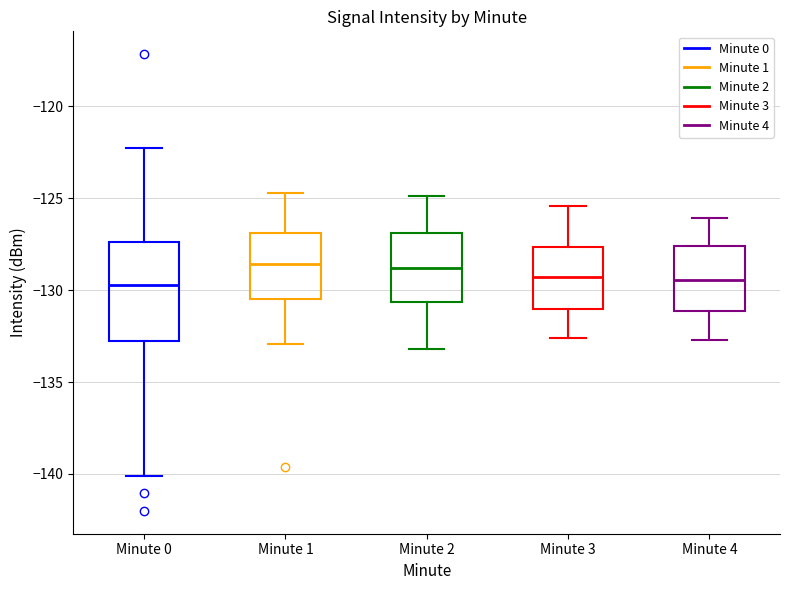

Reading left to right, transcribe this box plot: for each box, give where its median line is, the range the box spans, and where its two whiskers end, as read against the y-axis. The values are not printed on the chart, so give them approximately, as read against the axis.

Minute 0: median -129.5, box -133.0 to -127.5, whiskers -140.0 to -122.5
Minute 1: median -128.5, box -130.5 to -127.0, whiskers -133.0 to -124.5
Minute 2: median -129.0, box -130.5 to -127.0, whiskers -133.0 to -125.0
Minute 3: median -129.5, box -131.0 to -127.5, whiskers -132.5 to -125.5
Minute 4: median -129.5, box -131.0 to -127.5, whiskers -132.5 to -126.0